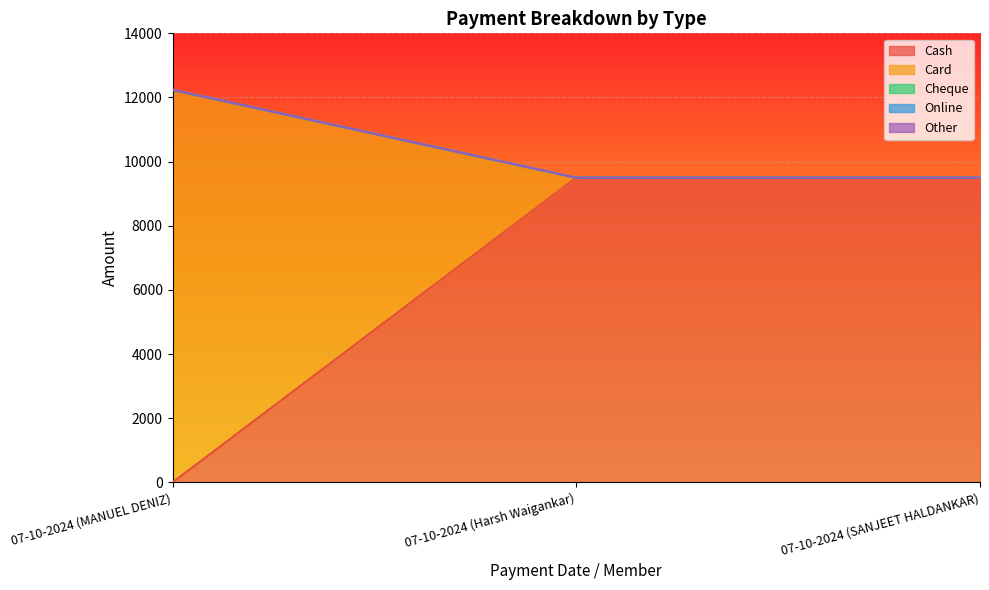

Between 07-10-2024 (Harsh Waigankar) and 07-10-2024 (SANJEET HALDANKAR), which series saw the biggest shift?

Cash